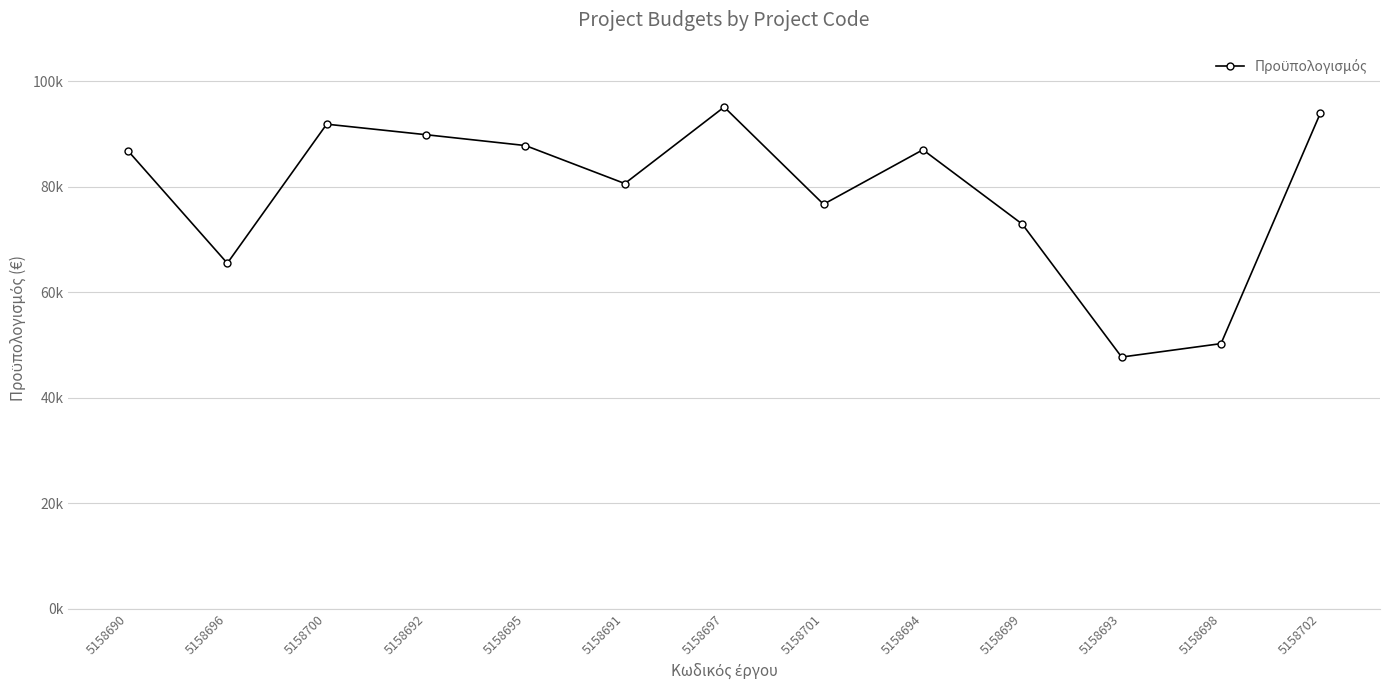

True or false: there are more than 0 points higher than both neighbors.

True